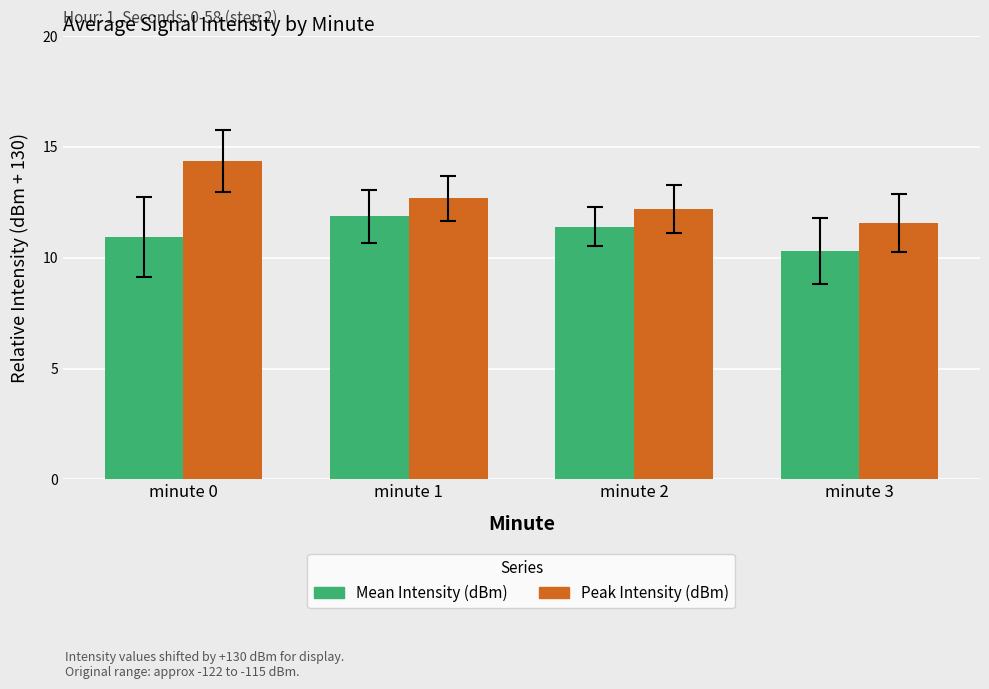

True or false: Mean Intensity (dBm) has a value of 19.3 at minute 2.

False